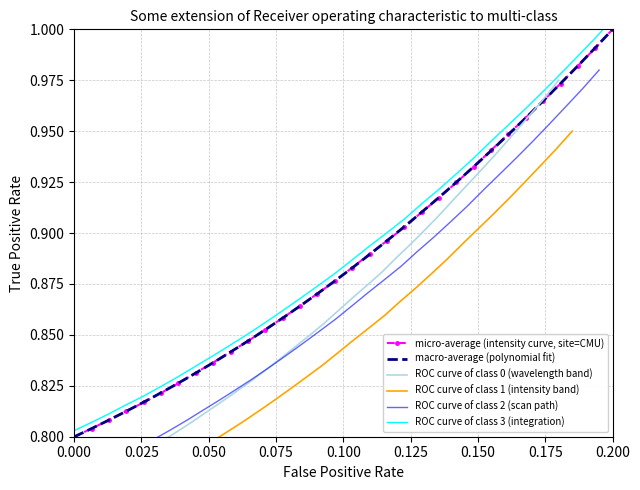

True or false: micro-average (intensity curve, site=CMU) has more than 0 points higher than both neighbors.

False